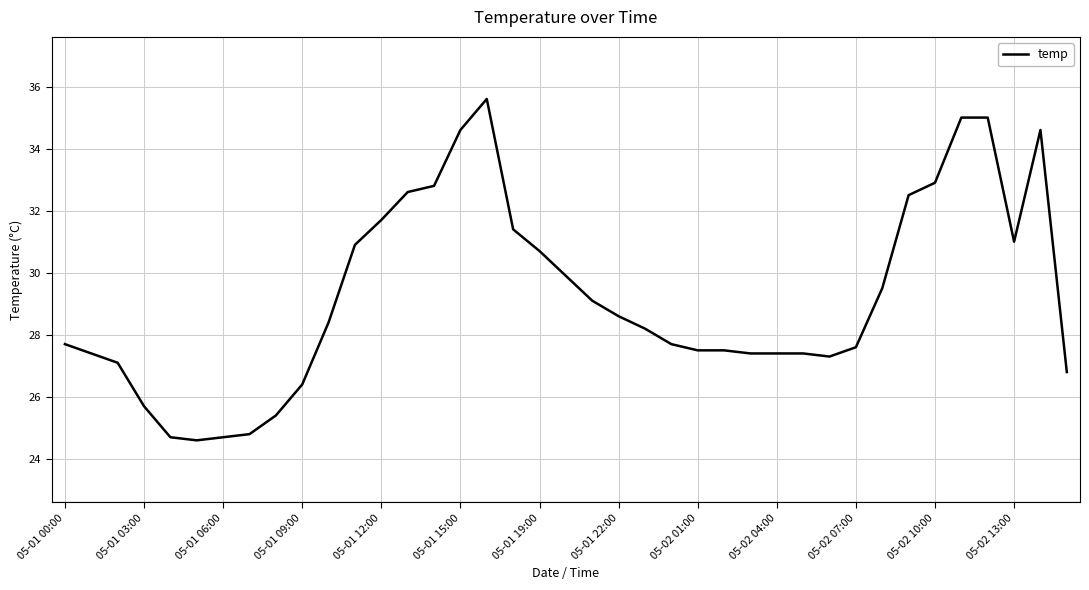

How many lines are shown in the chart?

1